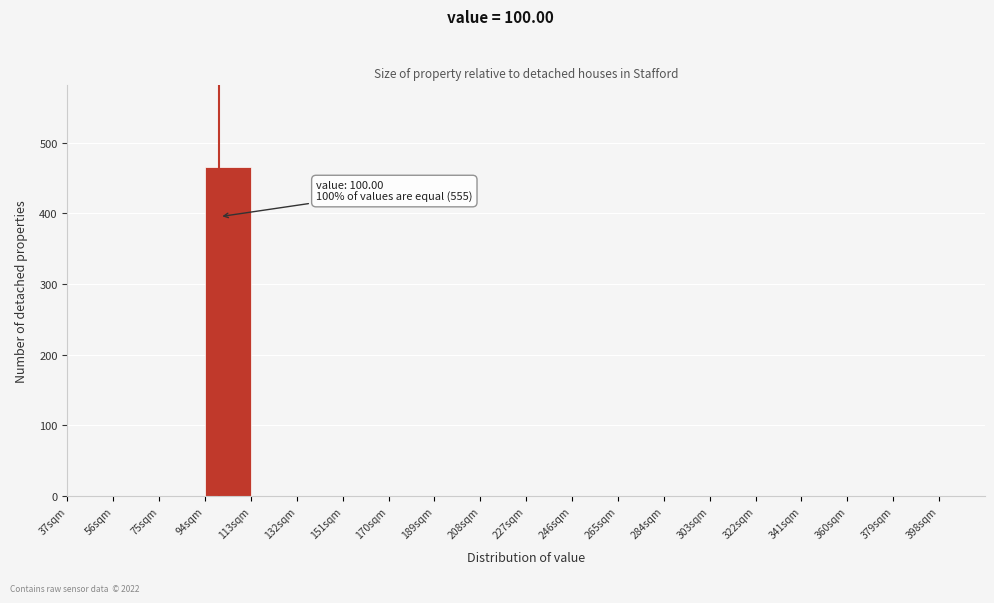

Which range on the x-axis has the tallest bar?

94 to 113